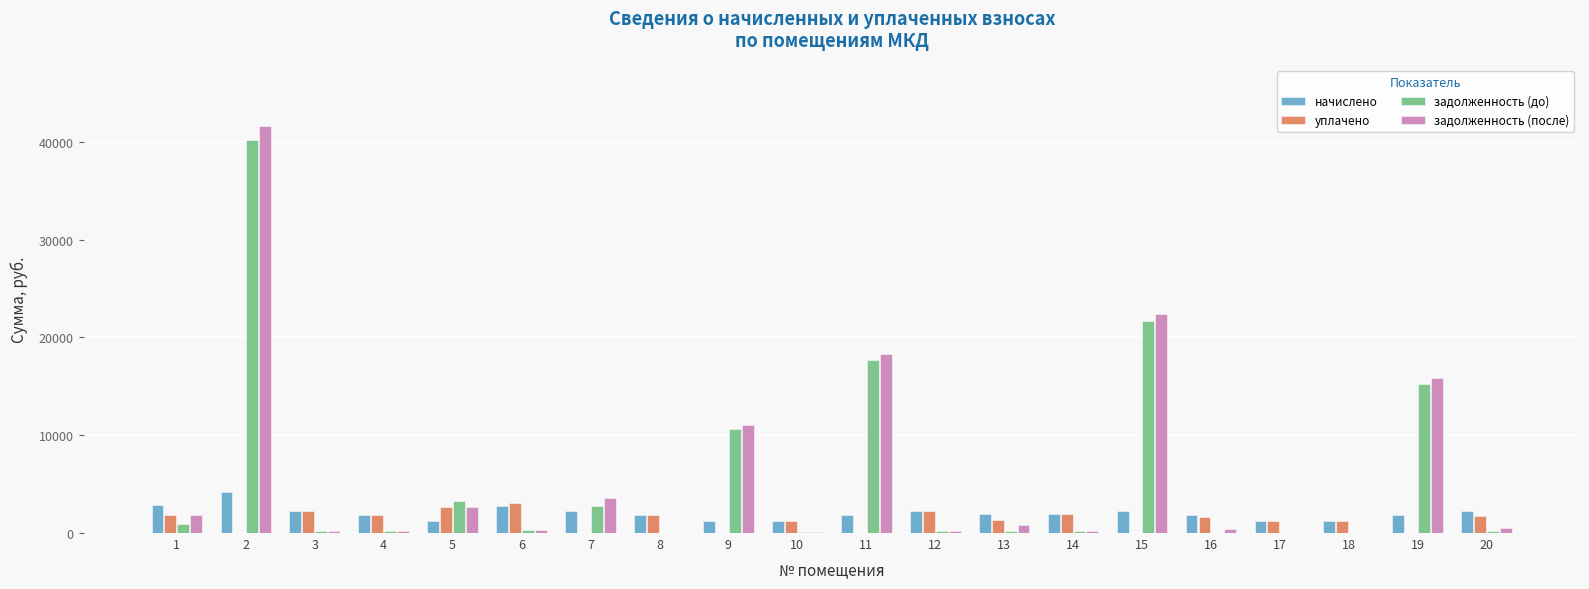

Where does the задолженность (до) series first go above 250?

1